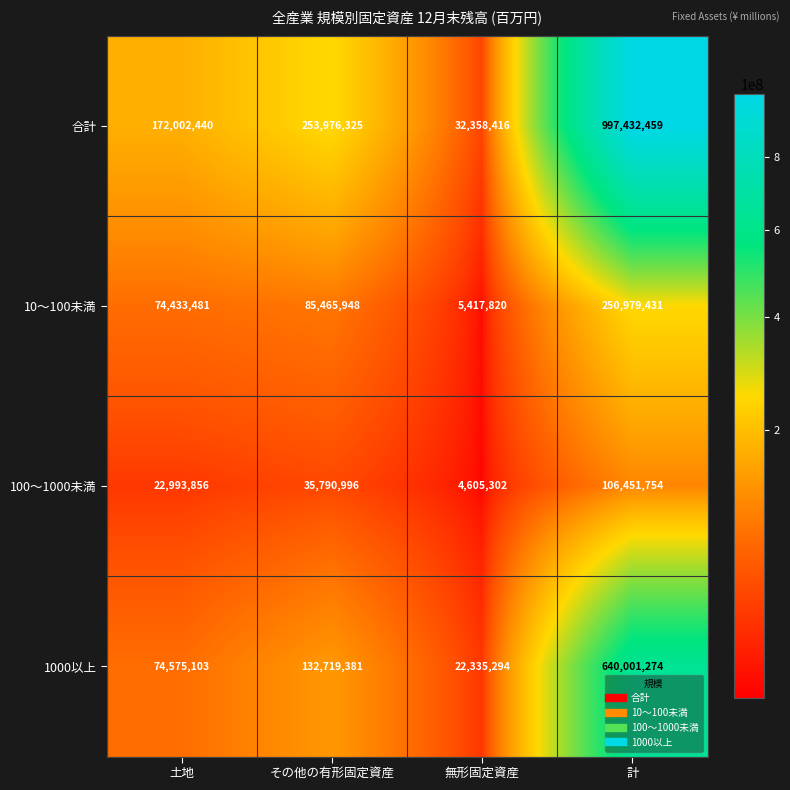

How many series are shown in this chart?

4